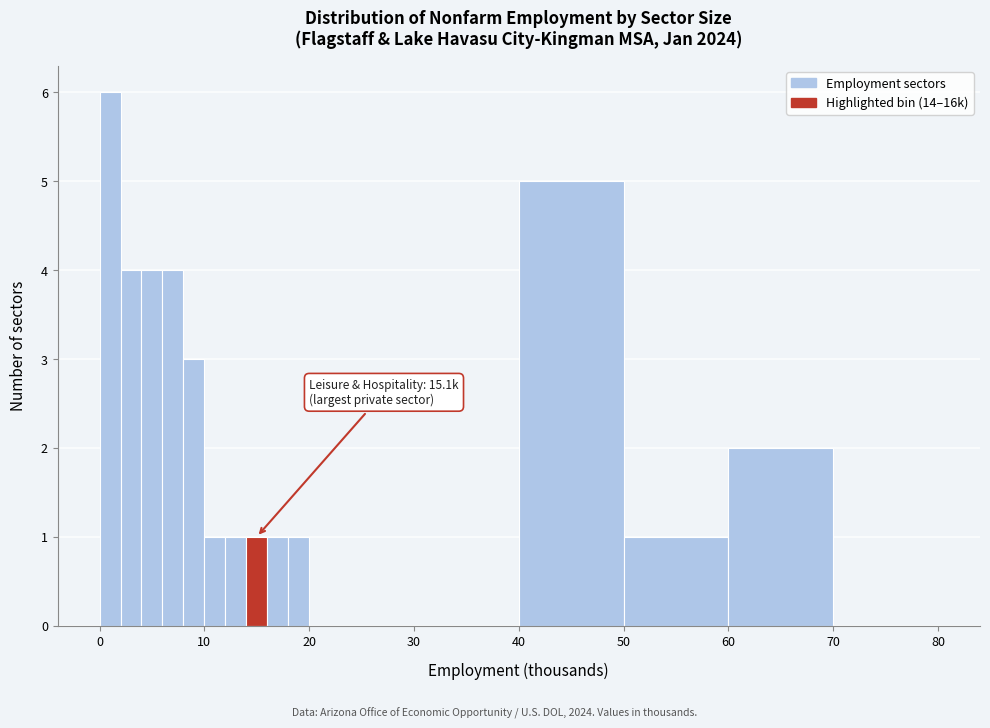

Read against the x-axis, roughly where is the centre of the tallest bar?

1